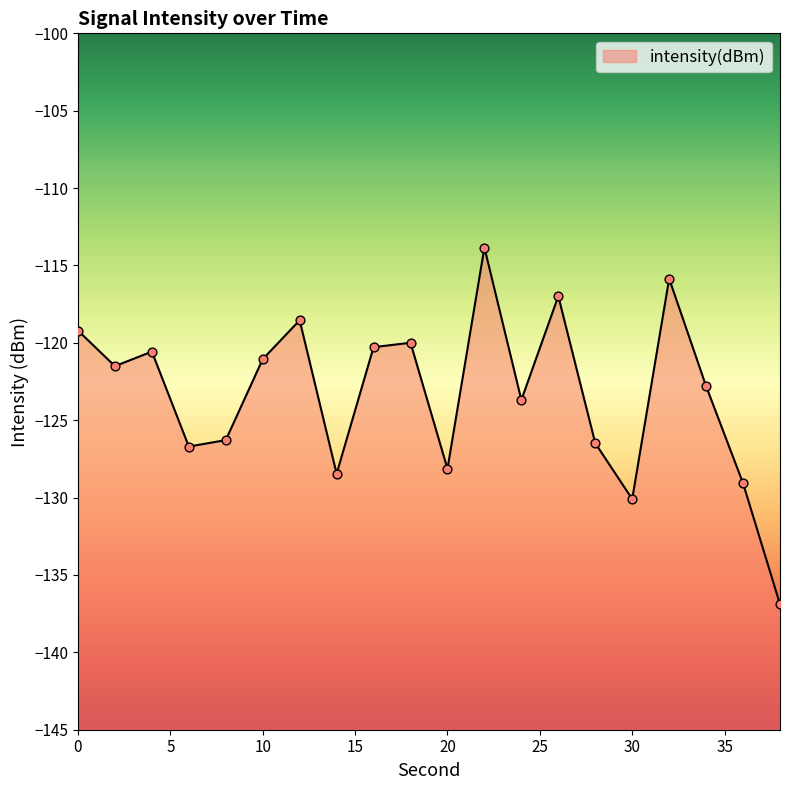

Which has a higher value, 18 or 34?

18